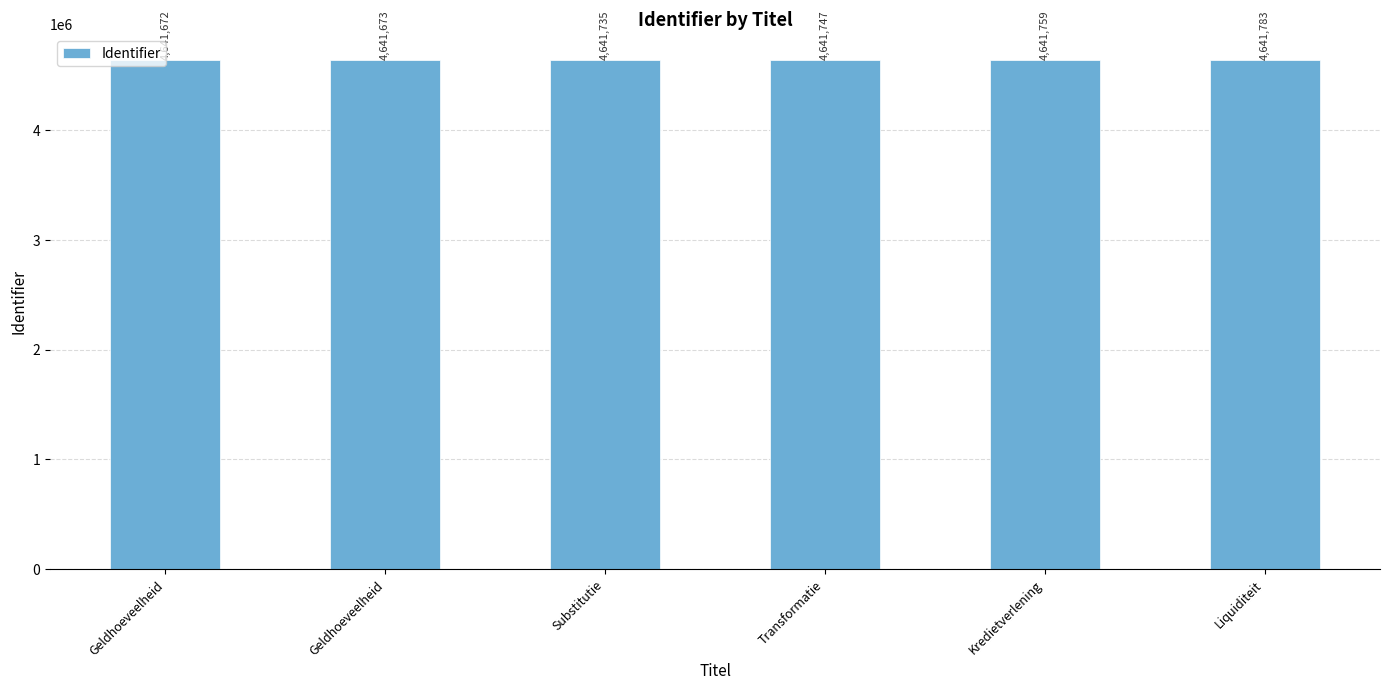

How many bars are there in total?

6